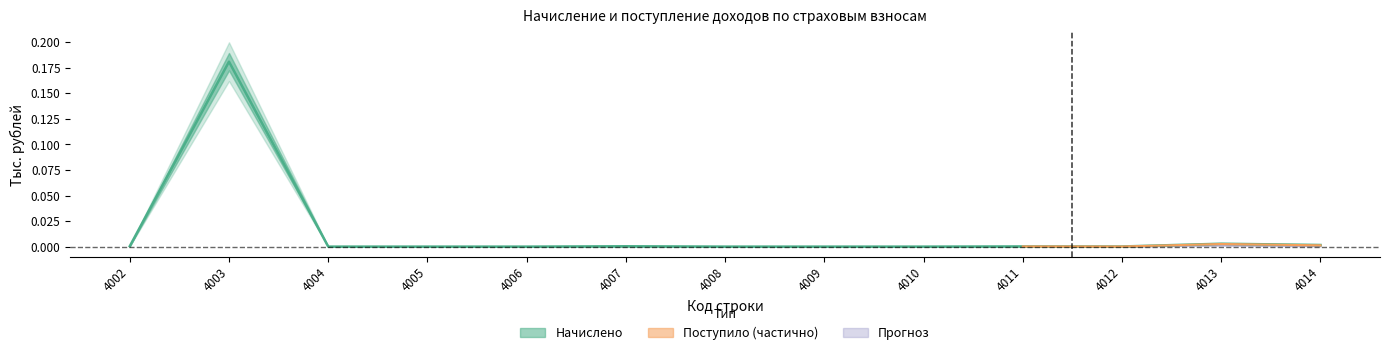

The value at 4012 is 0.0. True or false?

False